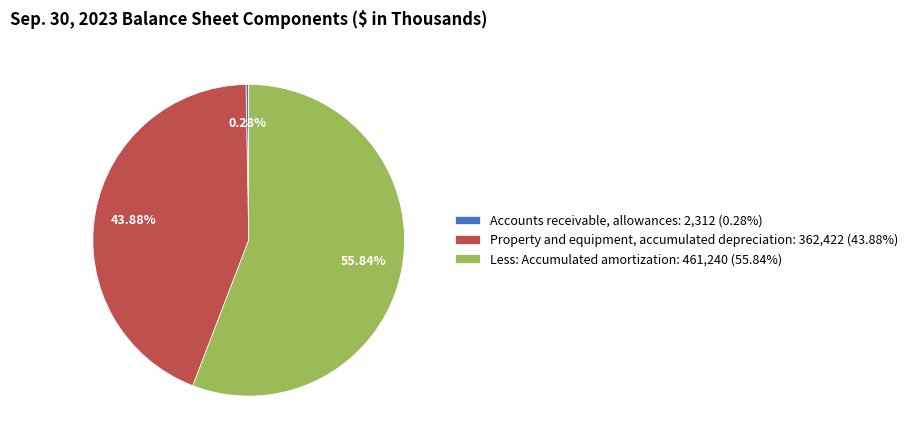

Which category has the smallest portion of the pie?

Accounts receivable, allowances